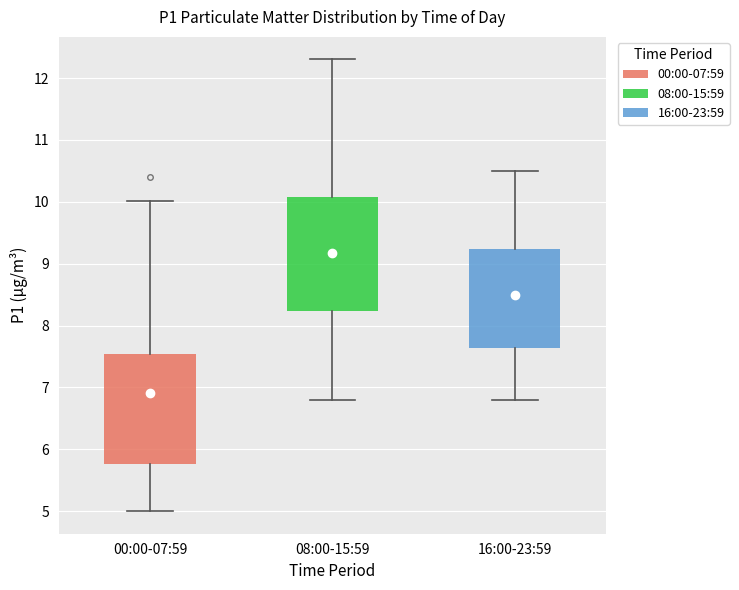

Which box has the lowest median line?

00:00-07:59